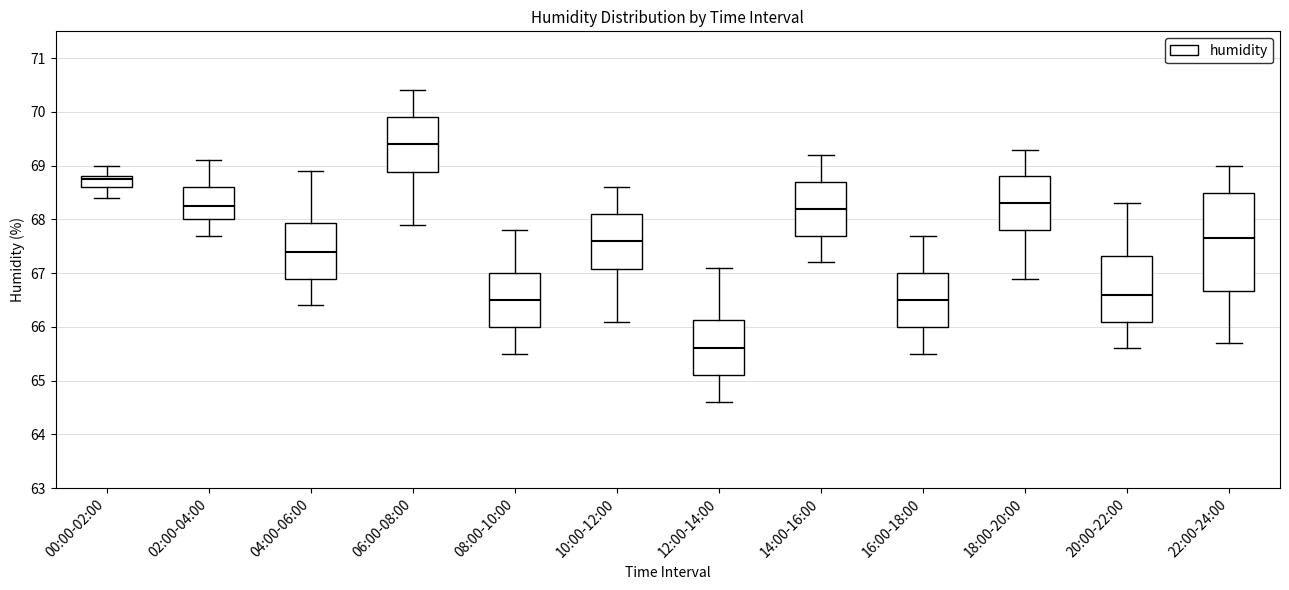

Which box has the lowest median line?

12:00-14:00